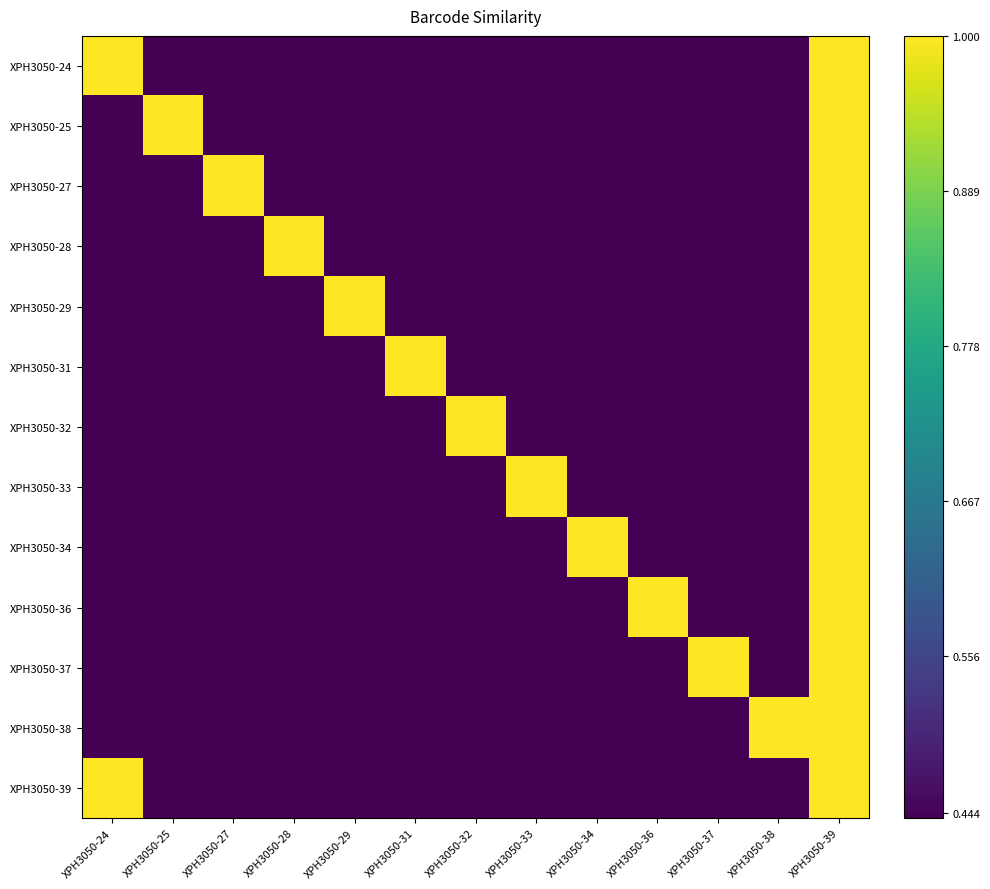

Which category has the lowest value across all series?

XPH3050-25